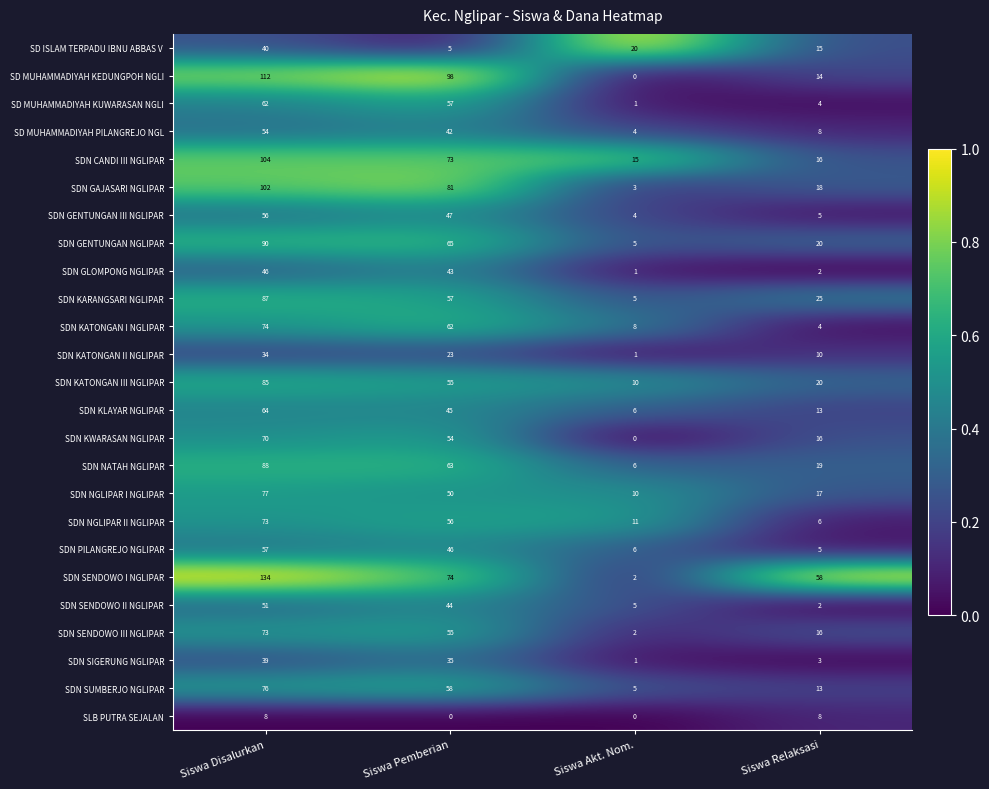

List the labels in order of SD MUHAMMADIYAH PILANGREJO NGL value, smallest first.

Siswa Akt. Nom., Siswa Relaksasi, Siswa Pemberian, Siswa Disalurkan